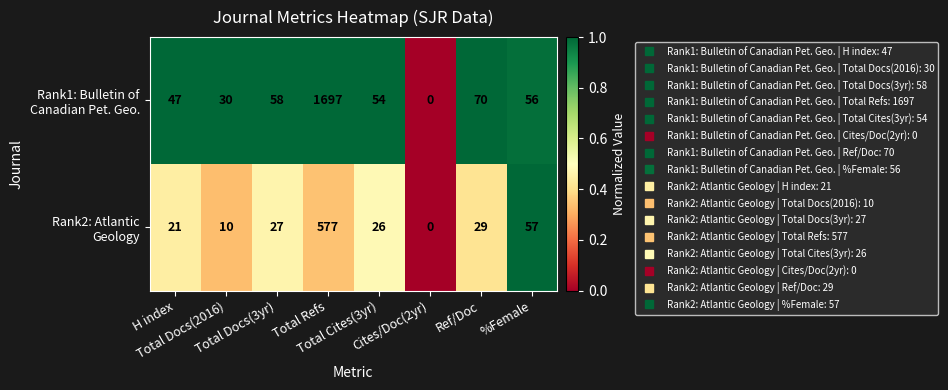

How many data points does each series have?

8